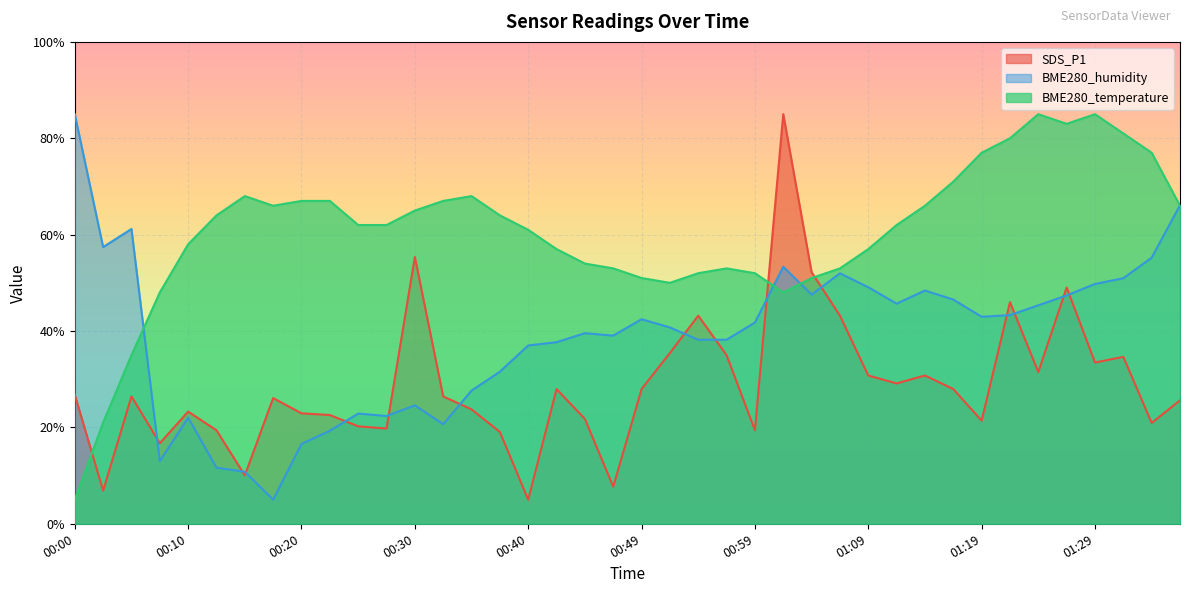

How many data points in BME280_temperature are less than 62?

18